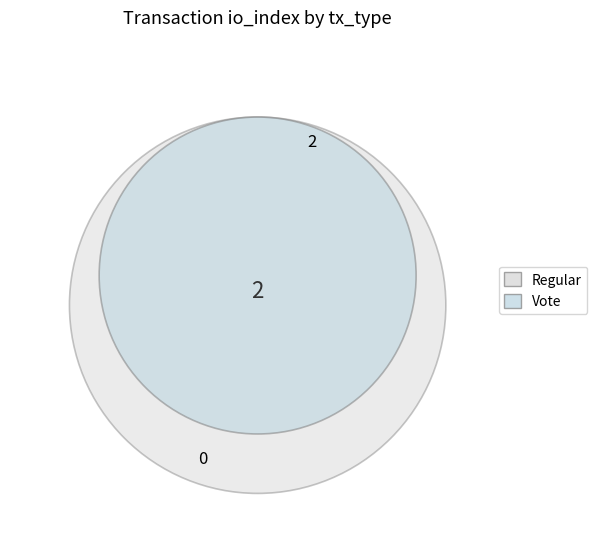

Is it true that Regular is 9% of the pie?

False